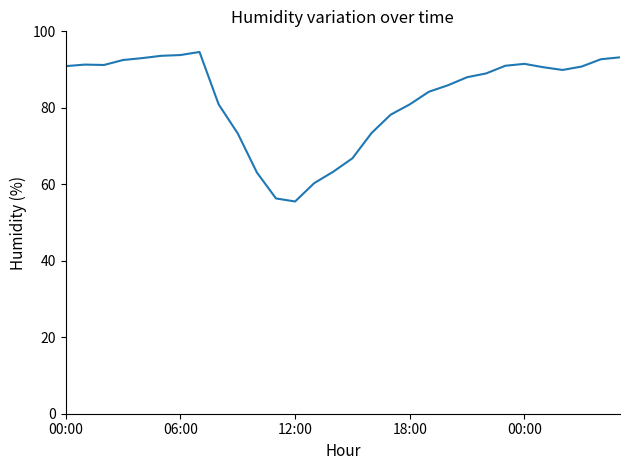

What is the difference between the maximum and minimum values?

39.1